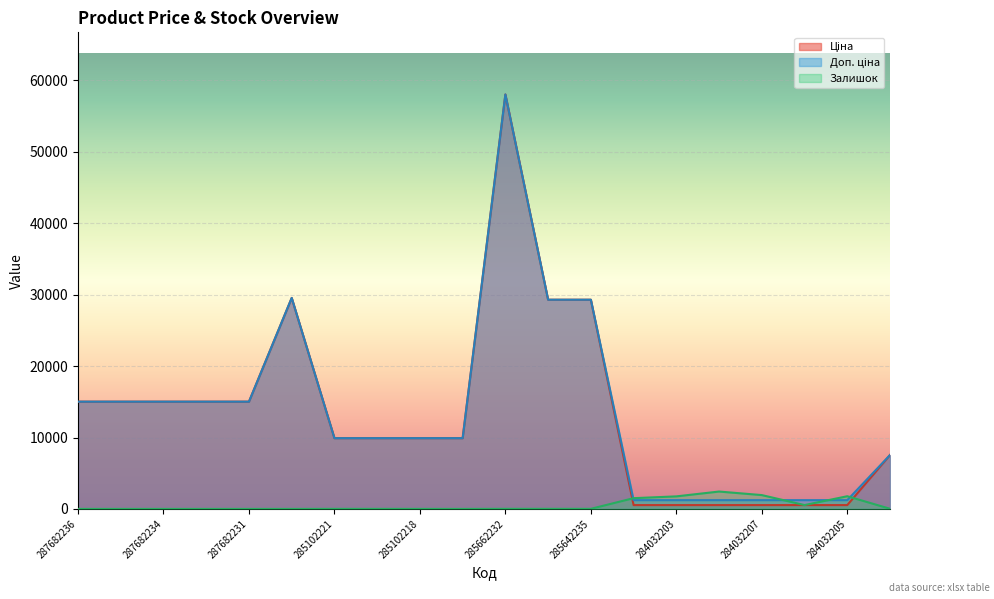

Is the value of Залишок at 287682231 greater than the value of Доп. ціна at 287682233?

No